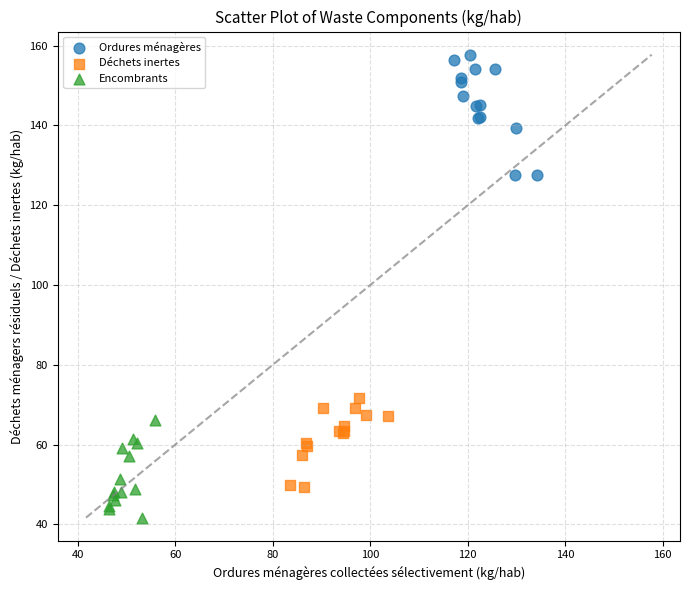

Which series reaches the maximum Y coordinate?

Ordures ménagères